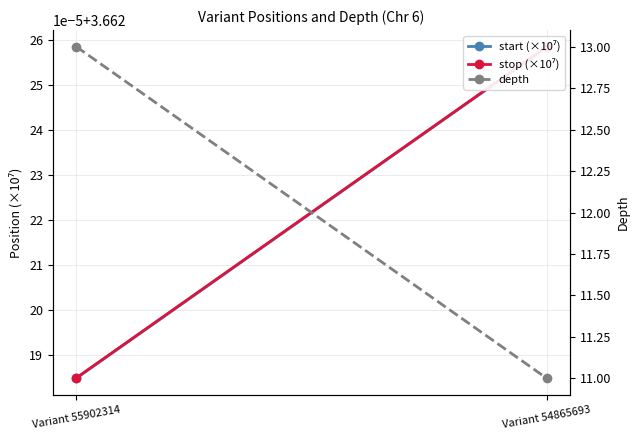

Count the depth values in the range 11 to 13.

2